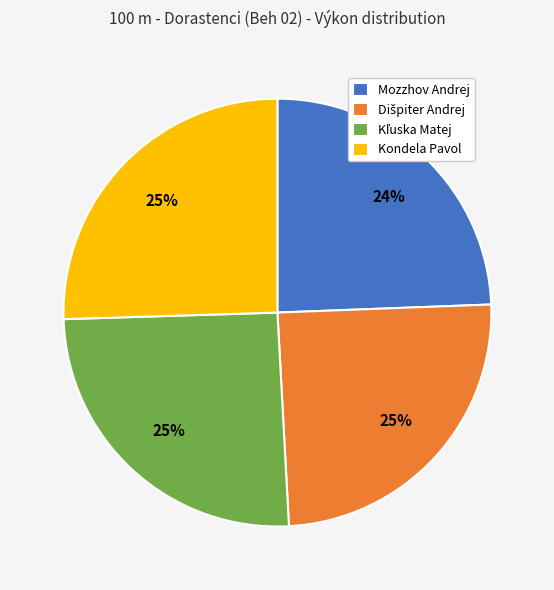

Is the sum of Mozzhov Andrej and Kondela Pavol greater than half?

No